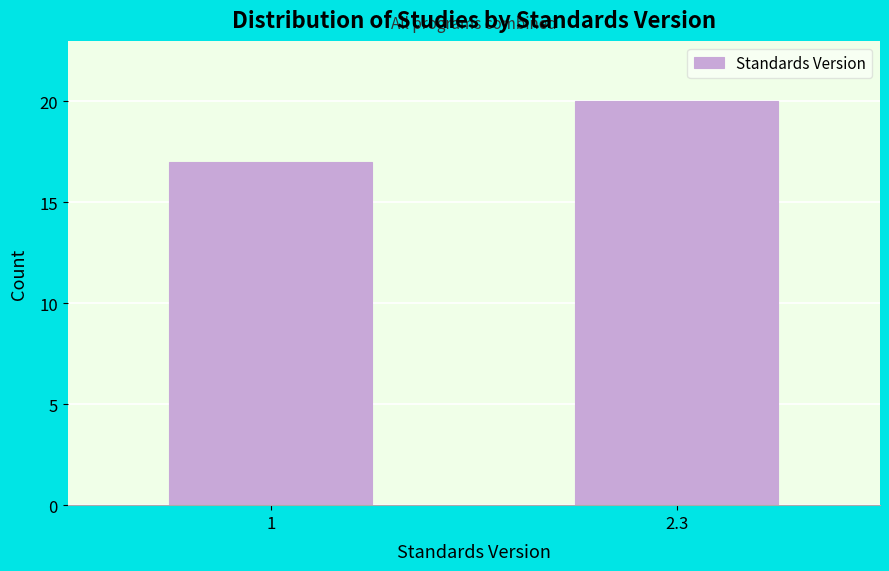

Reading left to right, what are all the values shown in this chart?

17	20